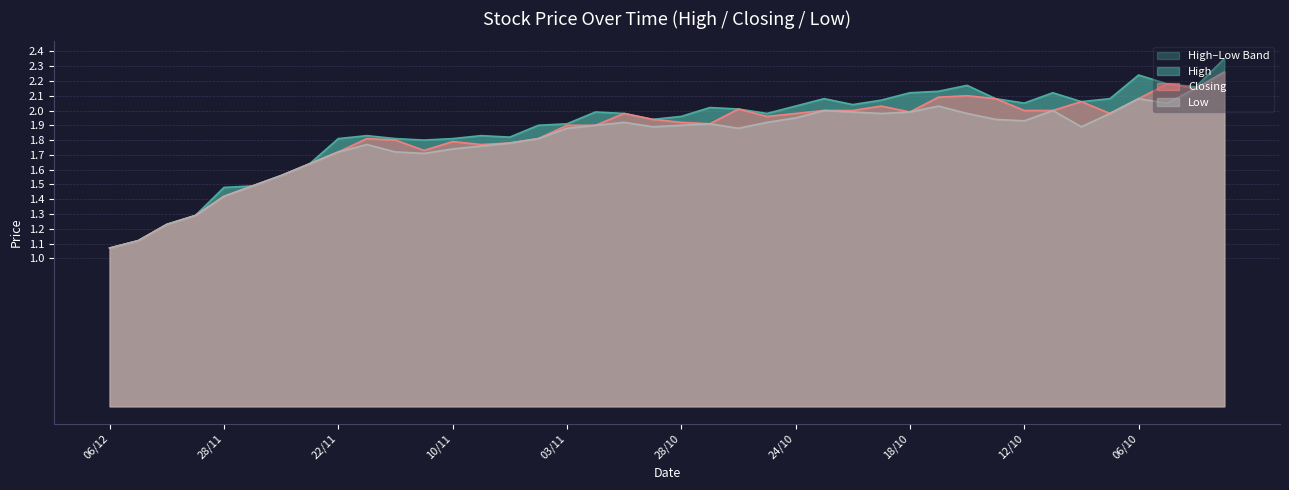

At which label does Closing reach its minimum?

06/12